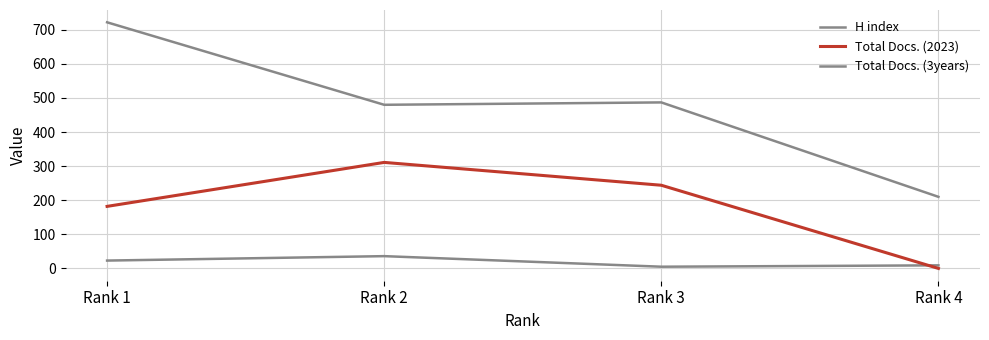

Does the chart display data point markers on the line(s)?

No